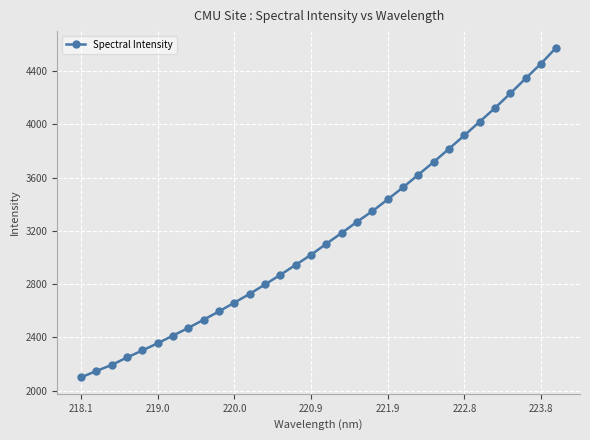

How many data points are above 3103?

16